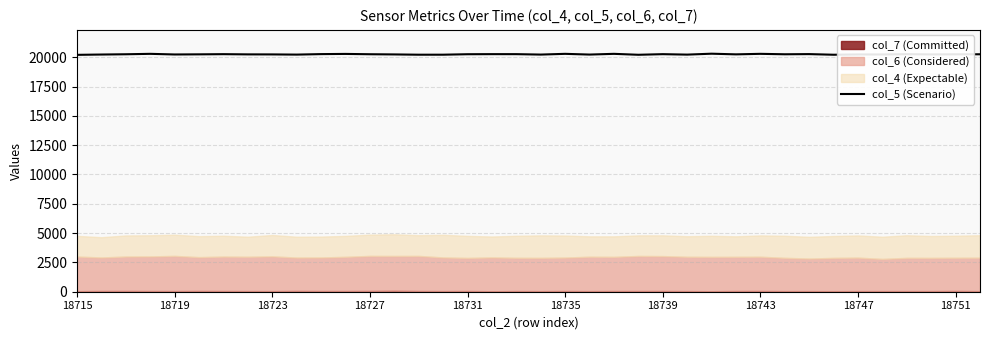

The value at 10 is 31648. True or false?

False